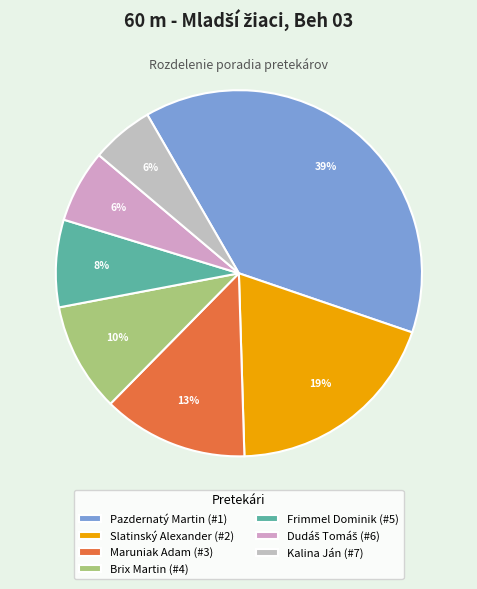

To the nearest percent, what percentage of the pie is Slatinský Alexander?

19%